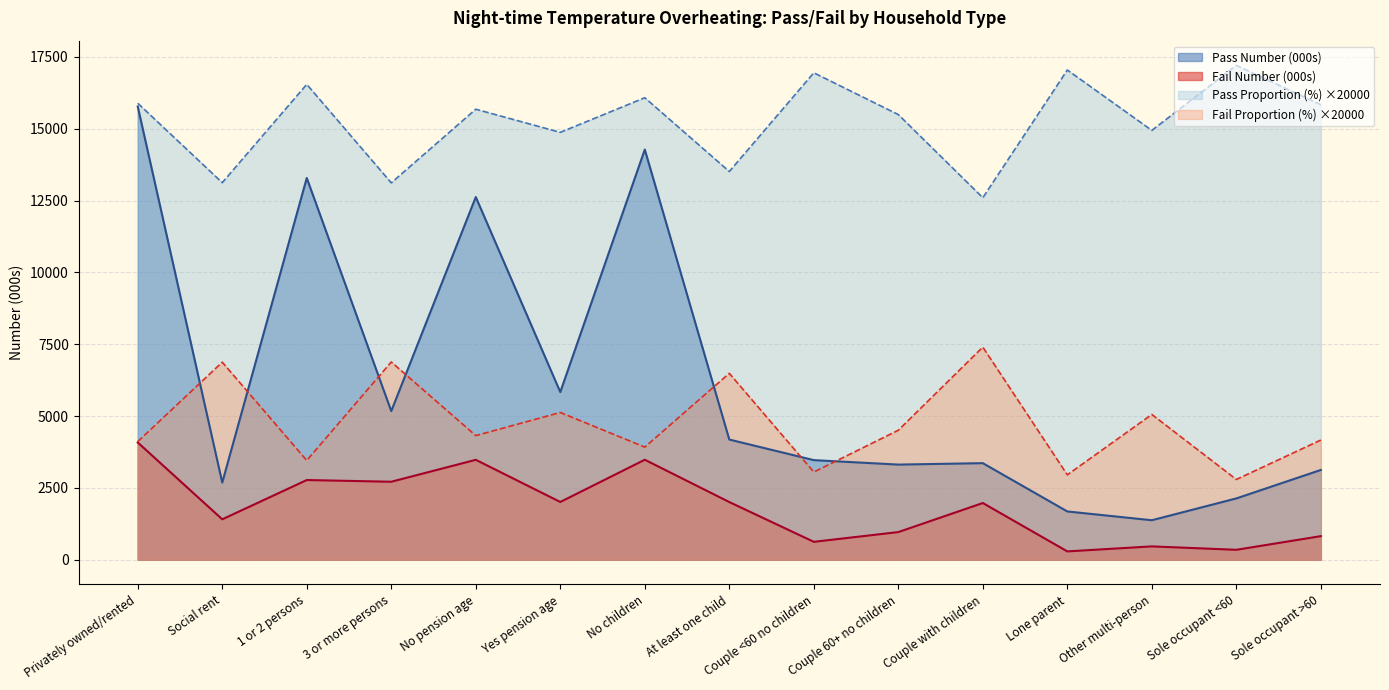

Is it true that Fail Number (000s) equals 1204.1 at Yes pension age?

False